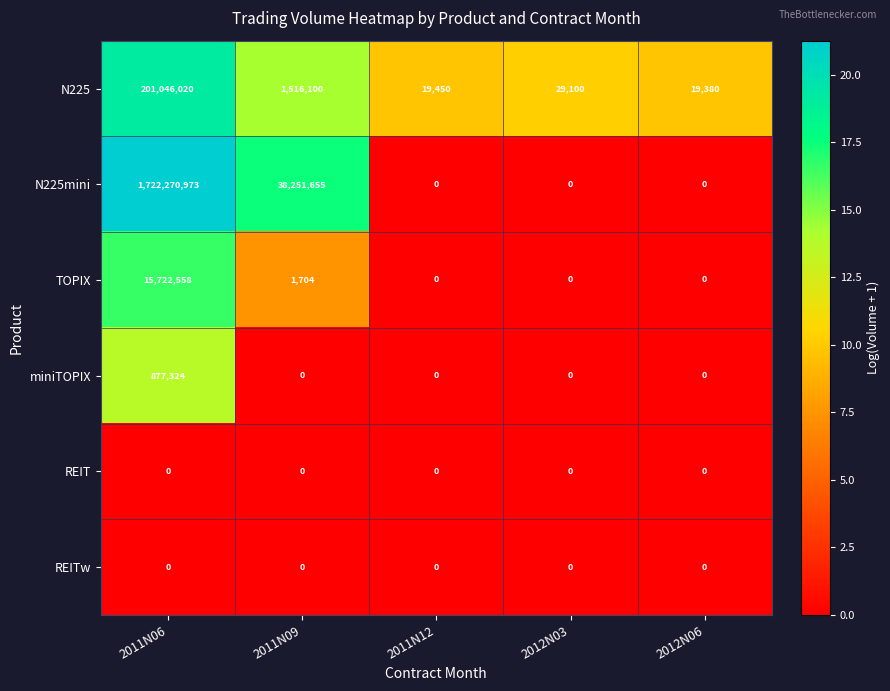

At which label does N225 reach its peak?

2011N06